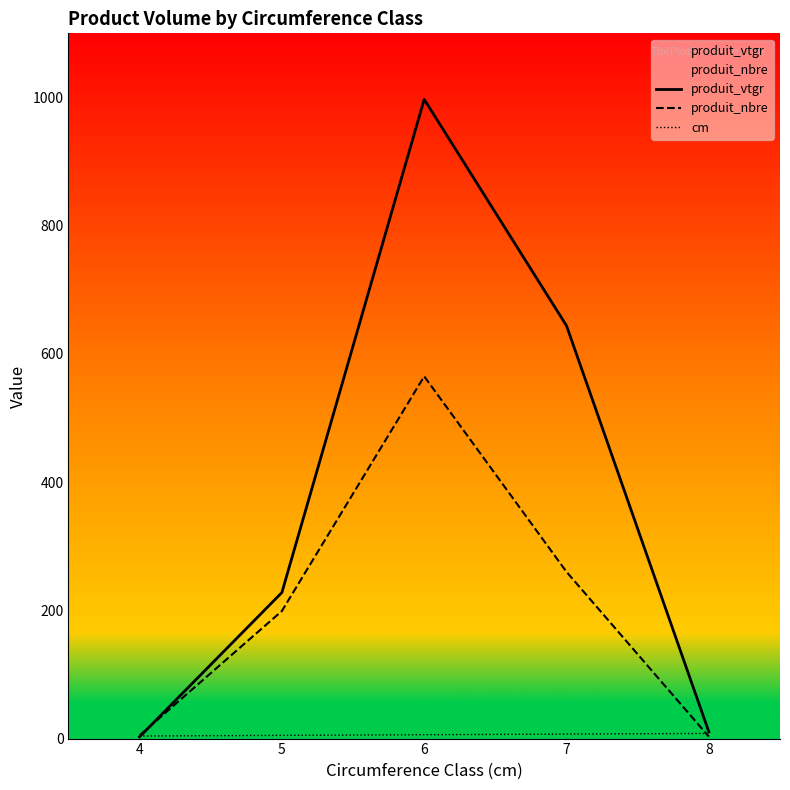

The produit_nbre series shows 260.0 at 7. True or false?

True